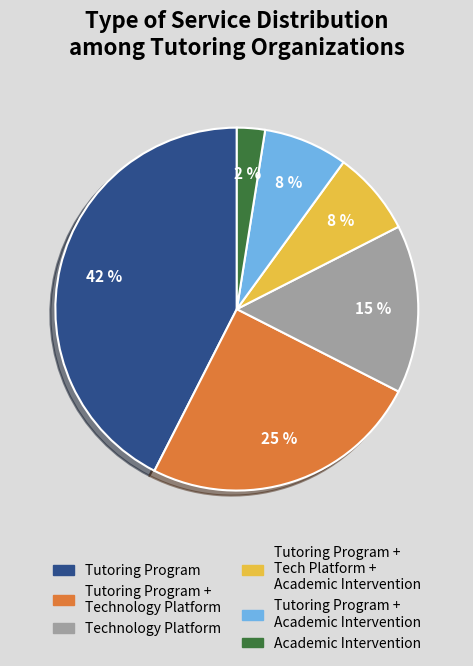

Does any single category account for the majority?

No